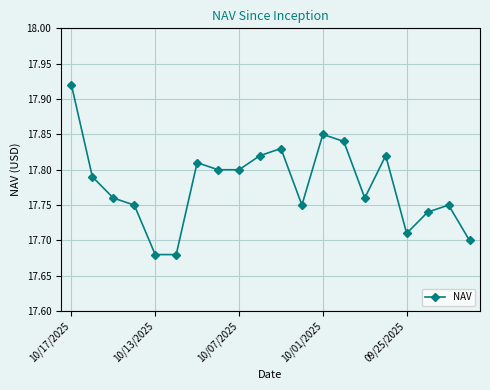

How many interior local peaks (higher than both neighbors) does the data have?

5